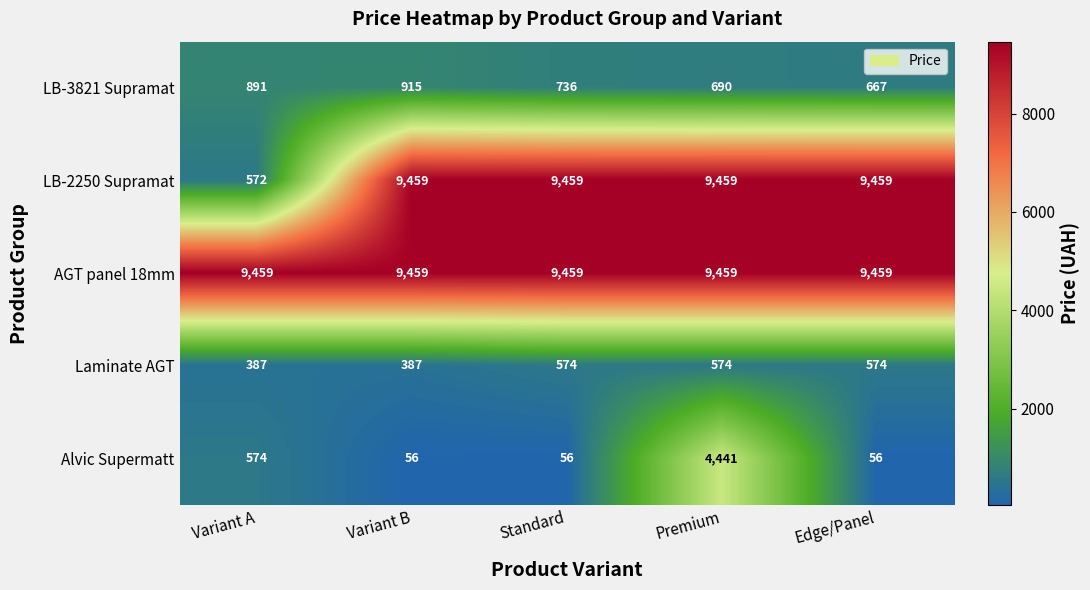

Reading left to right, list all the values displayed in this chart.

LB-3821 Supramat: 891	915	736	690	667
LB-2250 Supramat: 572	9459	9459	9459	9459
AGT panel 18mm: 9459	9459	9459	9459	9459
Laminate AGT: 387	387	574	574	574
Alvic Supermatt: 574	56	56	4441	56